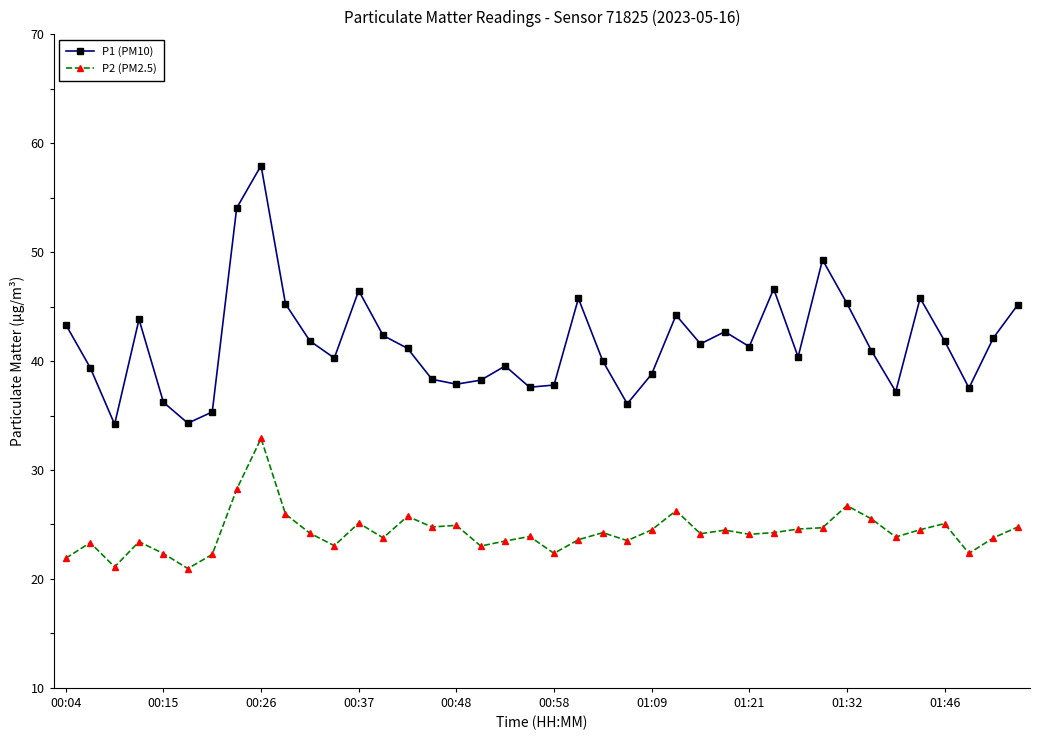

What is the maximum value for P1 (PM10)?

58.0